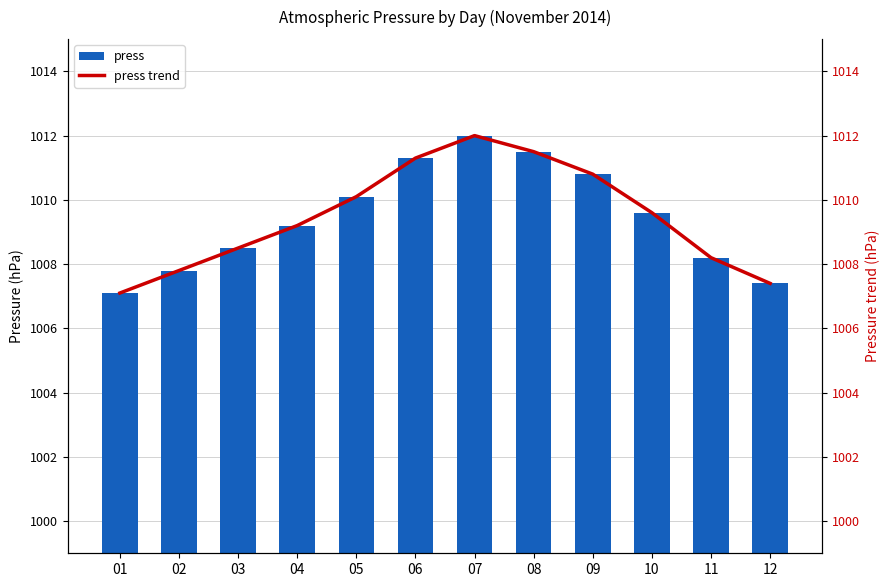

What is the difference between the maximum and minimum values in the press trend series?

4.9